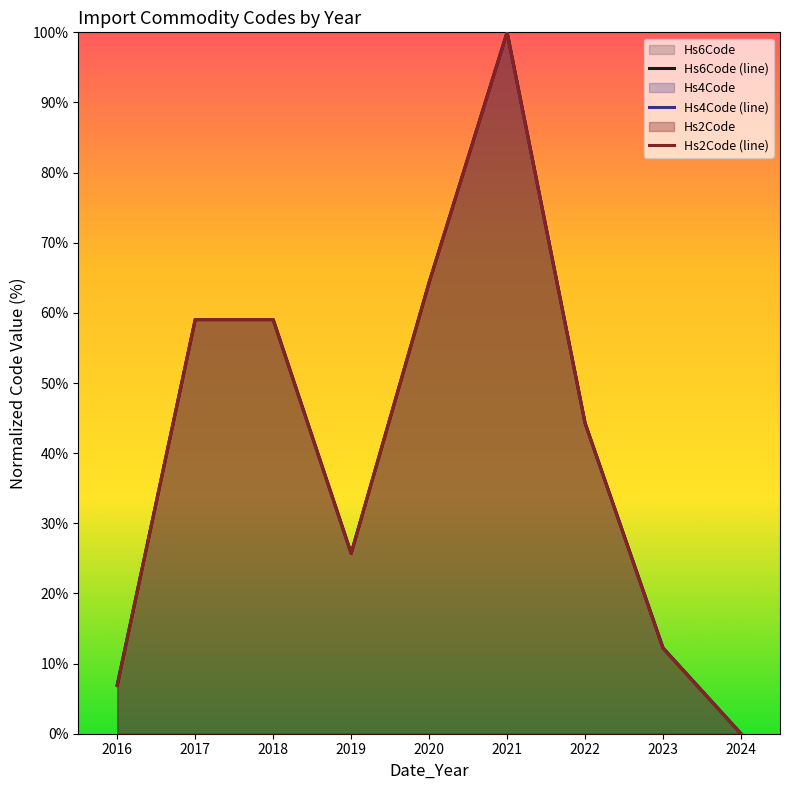

At which label does Hs2Code (line) reach its peak?

2021